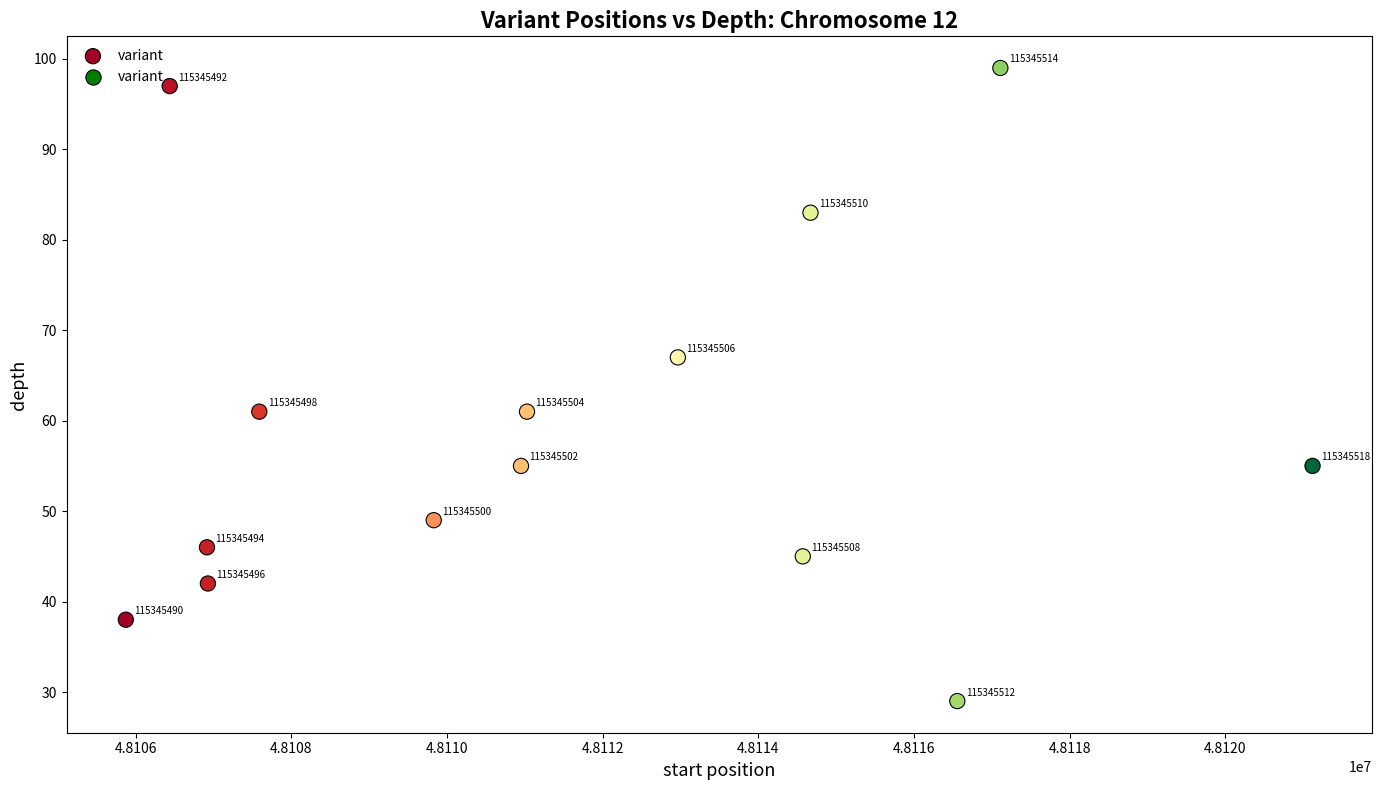

What Y value in the scatter plot is closest to 64?

61